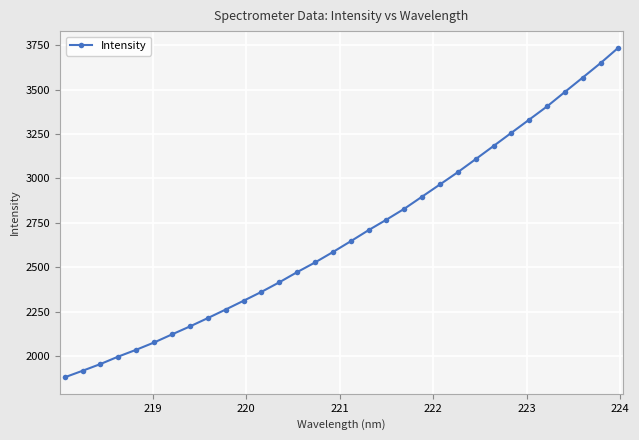

What is the smallest value displayed?

1879.5